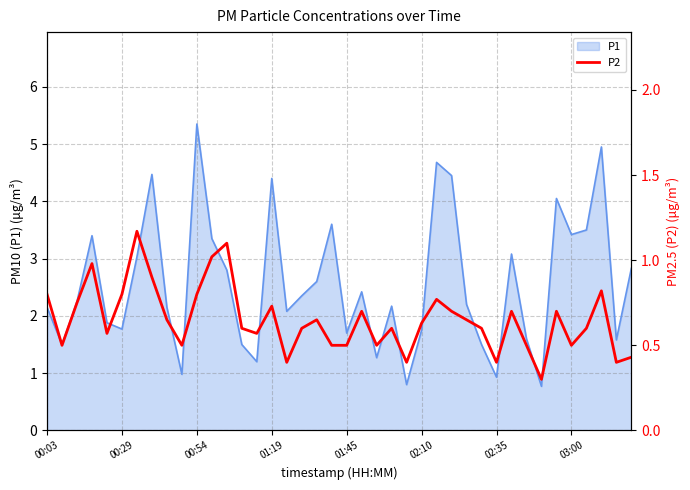

How many interior local valleys (lower than both neighbors) does the data have?

11